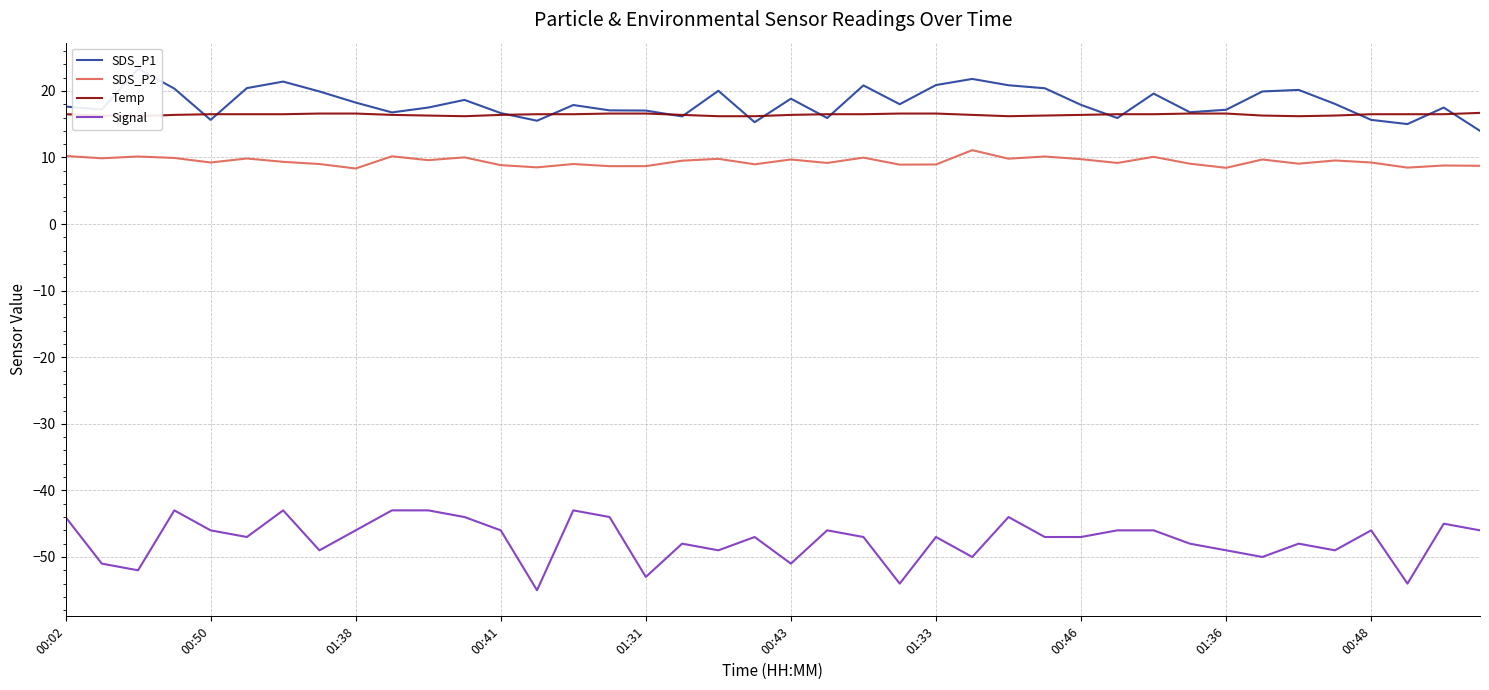

What is the label of the 35th point from the left?

34